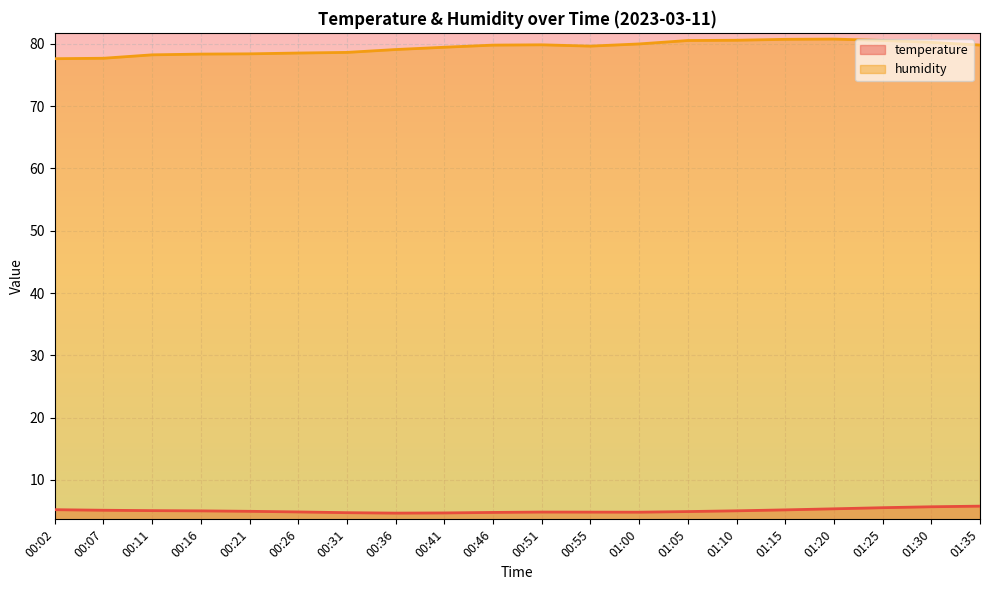

List the series in order of their peak value, highest first.

humidity, temperature